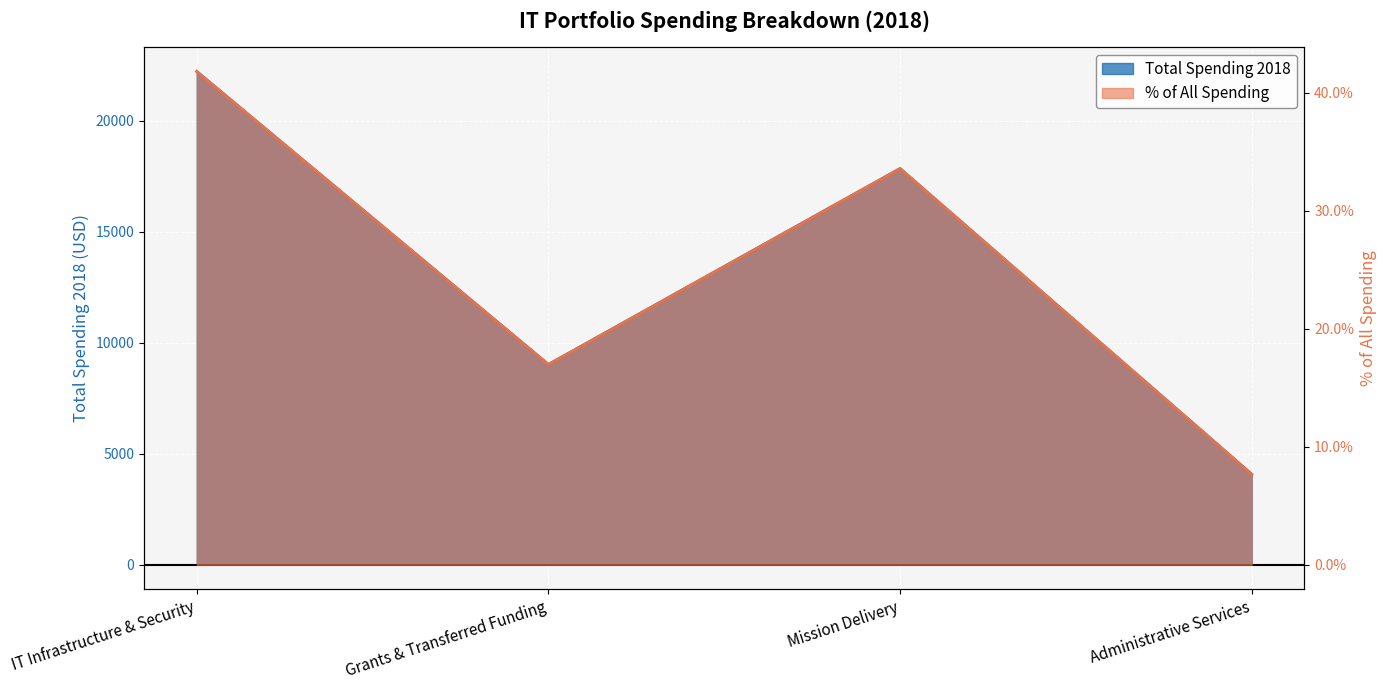

Which has a higher value, IT Infrastructure & Security or Mission Delivery?

IT Infrastructure & Security